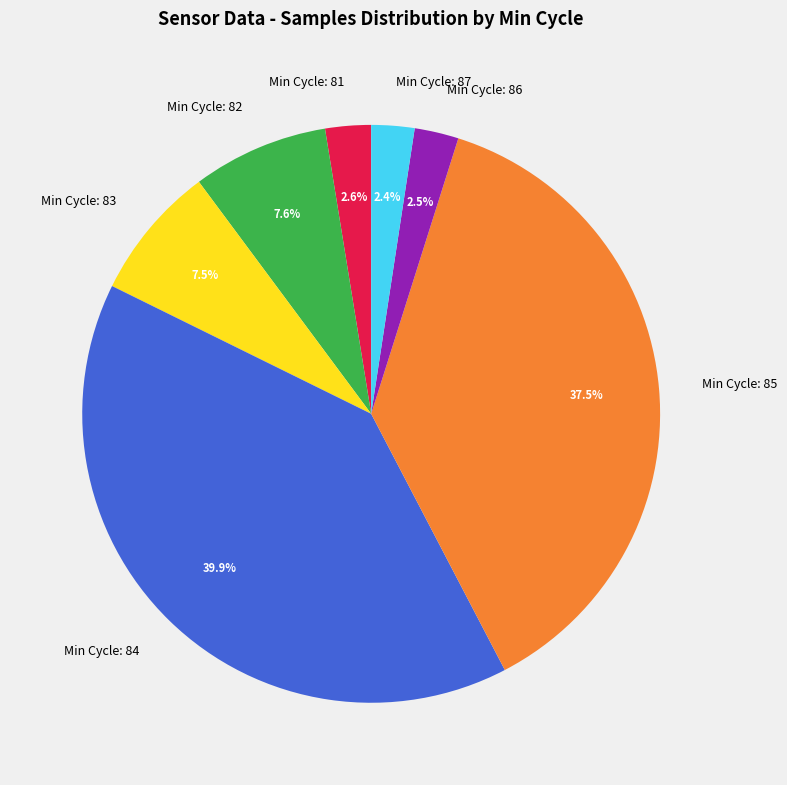

How many slices are in this pie chart?

7